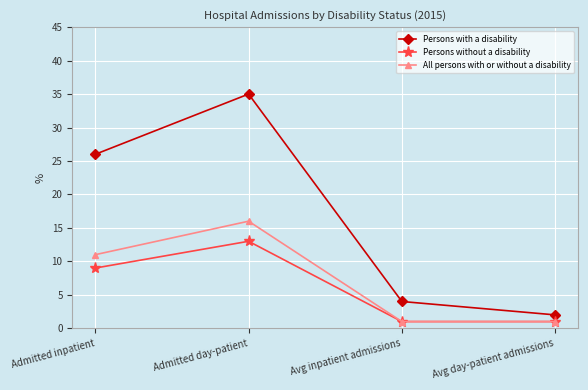

What is the value of the All persons with or without a disability point at the 4th from the left?

1